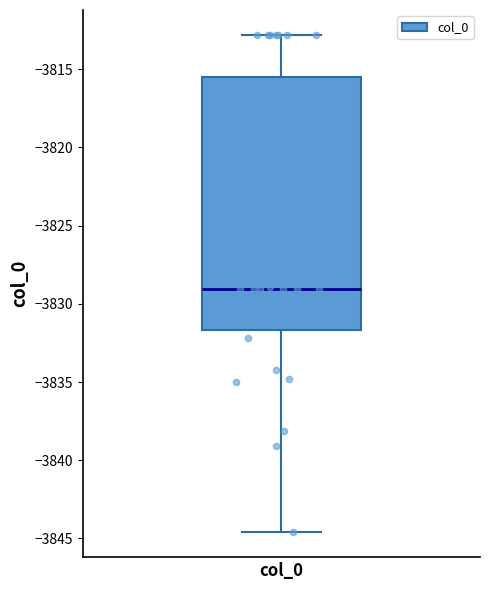

Read this box plot against the y-axis: the position of the median line, the range covered by the box, and the ends of both whiskers. The values are not printed on the chart, so give them approximately, as read against the axis.

median -3829.0, box -3831.5 to -3815.5, whiskers -3844.5 to -3813.0